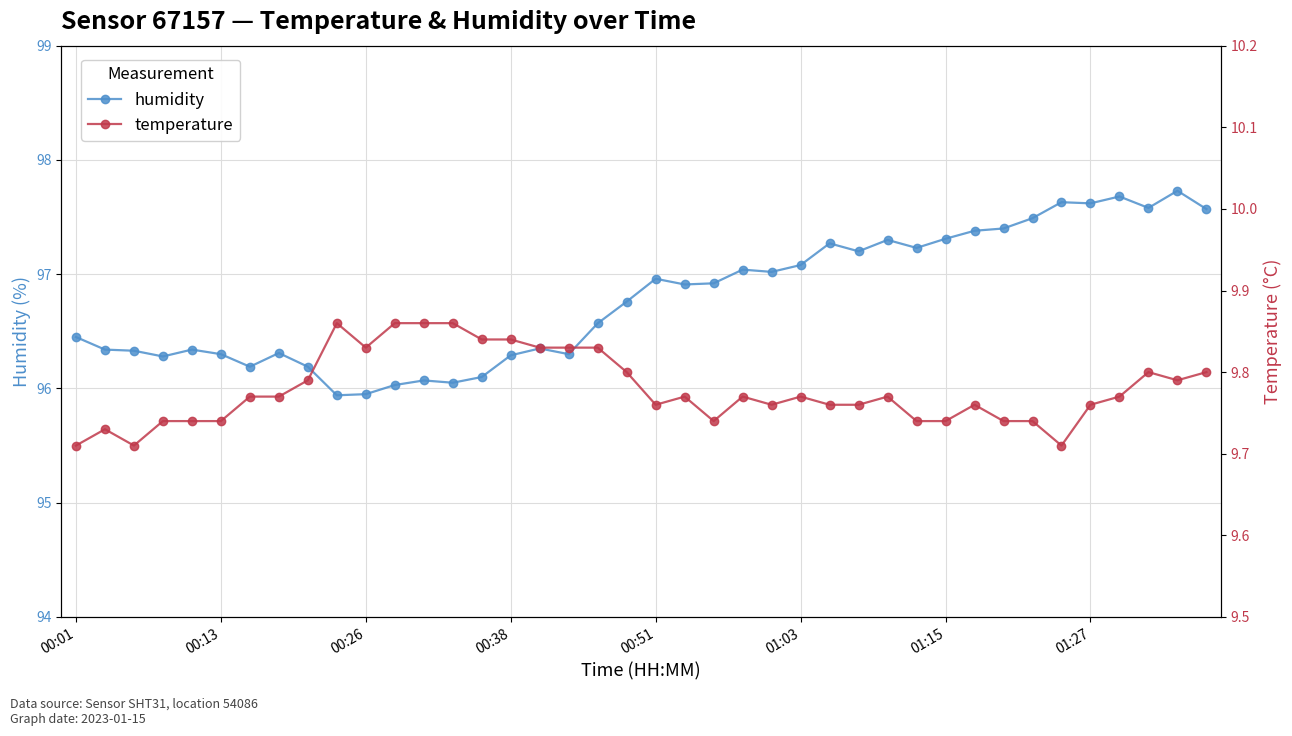

What is the minimum value for humidity?

95.9